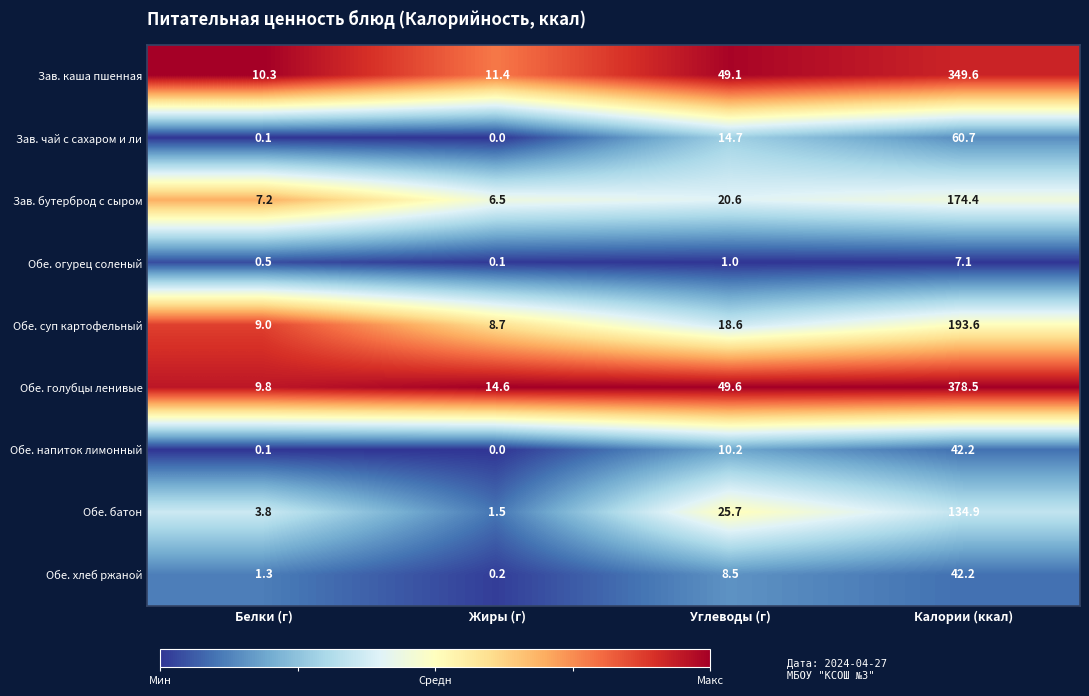

Rank the categories by Обе. батон value from highest to lowest.

Калории (ккал), Углеводы (г), Белки (г), Жиры (г)